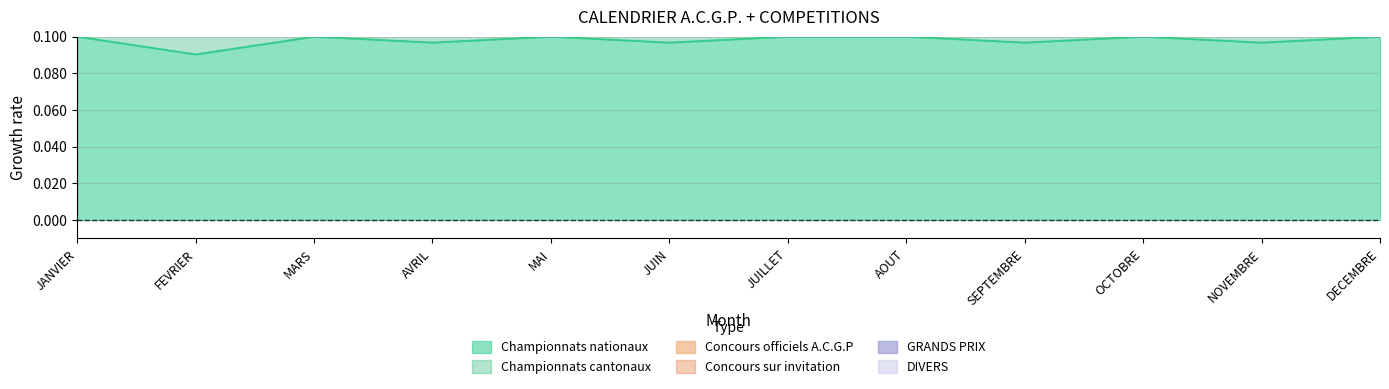

What position from the left is NOVEMBRE?

11